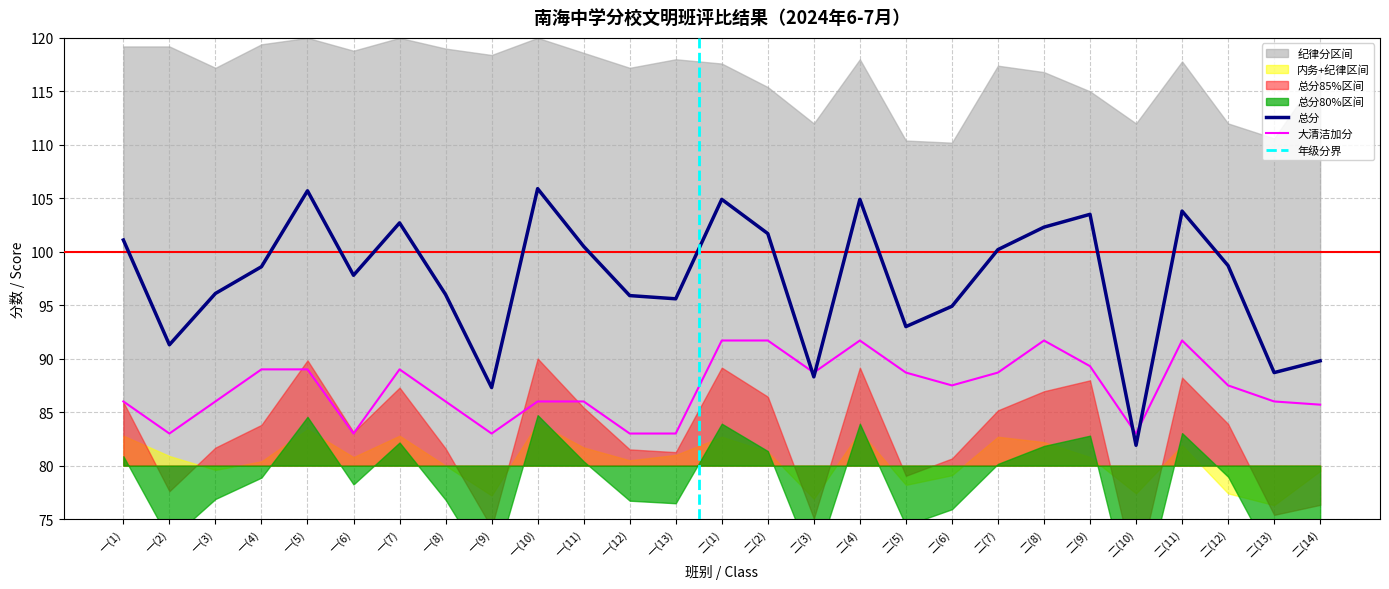

What is the difference between the maximum and minimum values in the 大清洁加分 series?

8.7